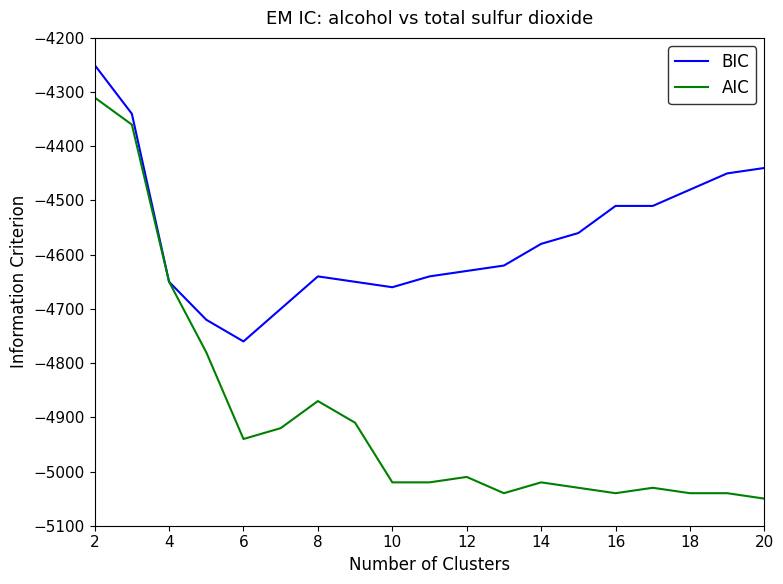

List the series in order of their peak value, lowest first.

AIC, BIC